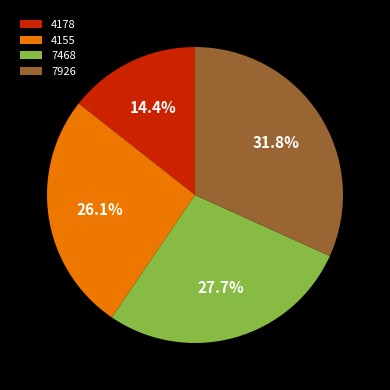

To the nearest percent, what is the average slice percentage?

25%